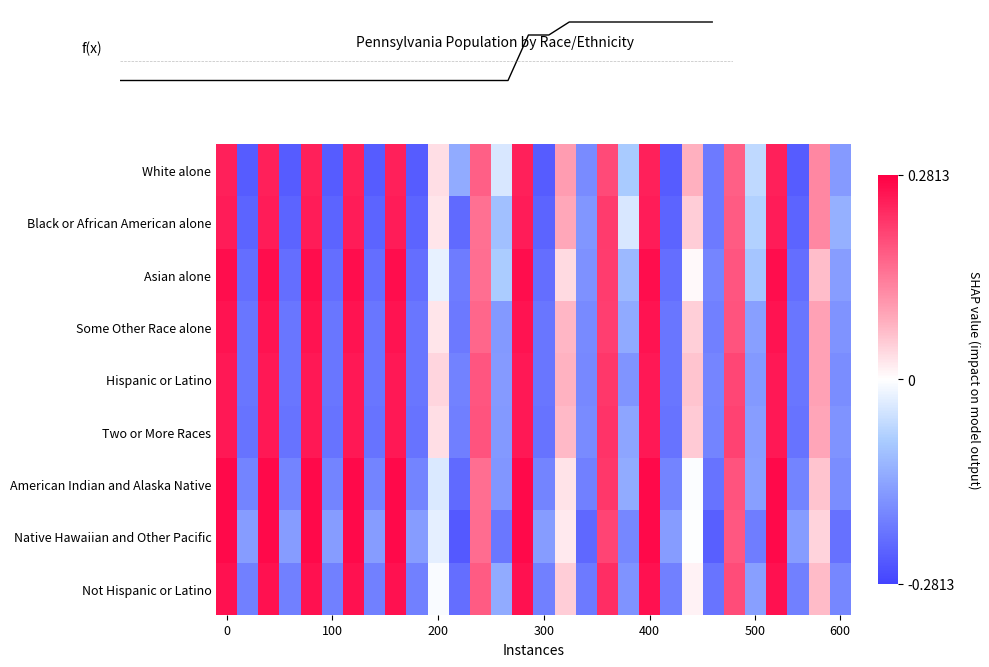

True or false: American Indian and Alaska Native has a value of -0.3 at 600.

False